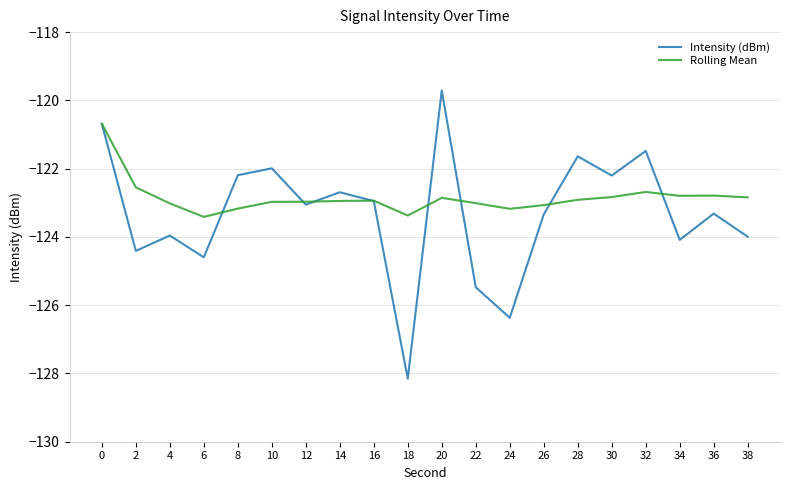

At 36, list the series in order from largest to smallest.

Rolling Mean, Intensity (dBm)